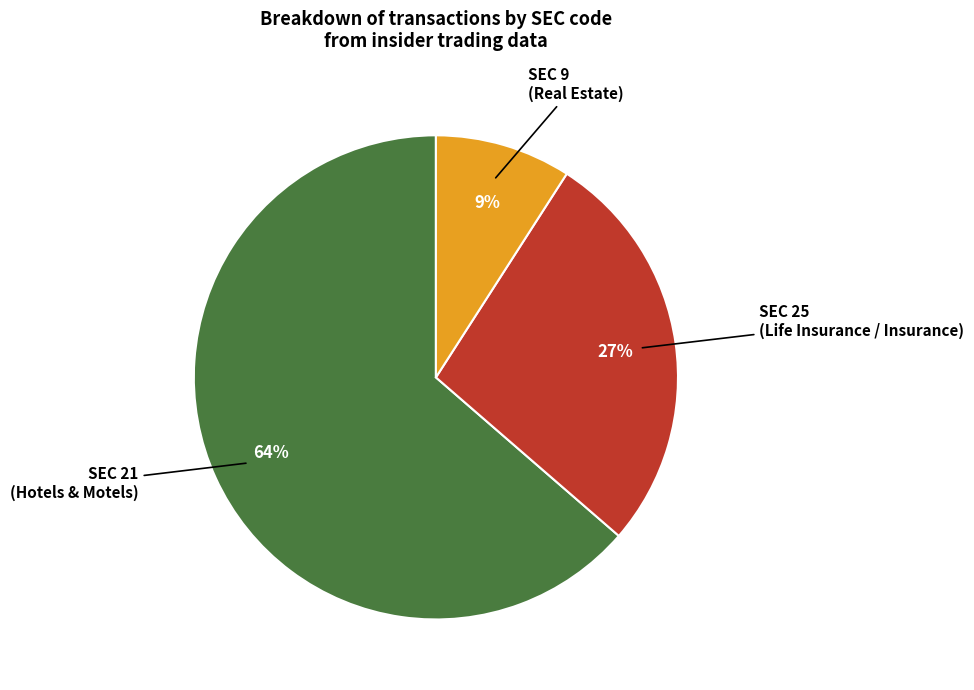

To the nearest percent, what is the average slice percentage?

33%